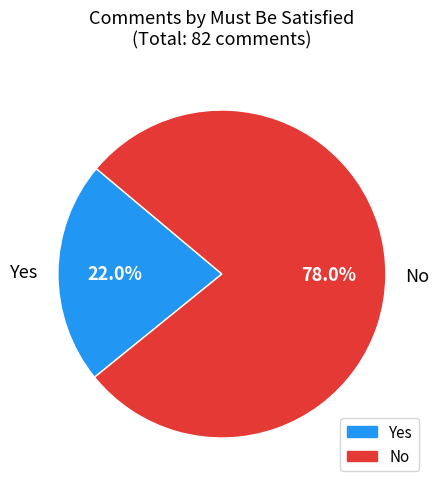

To the nearest percent, what portion does Yes represent?

22%